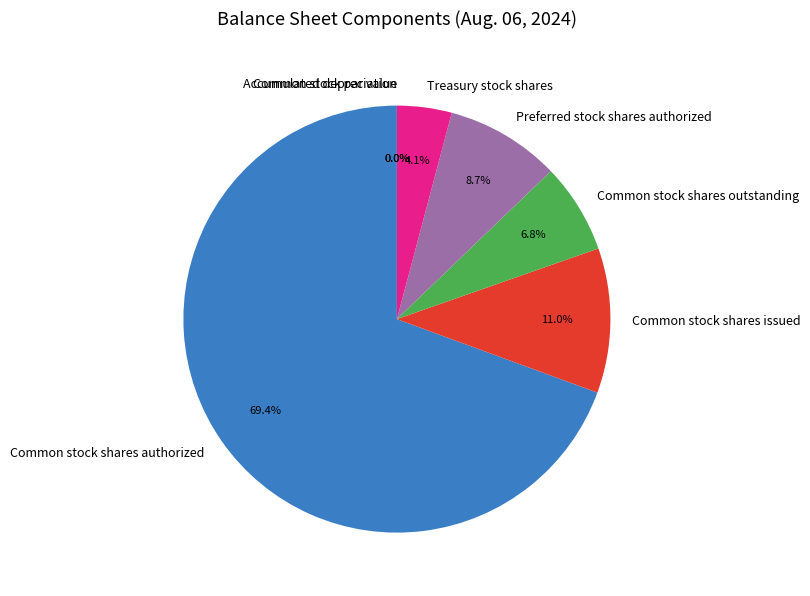

Is Common stock shares authorized the majority of the pie?

Yes